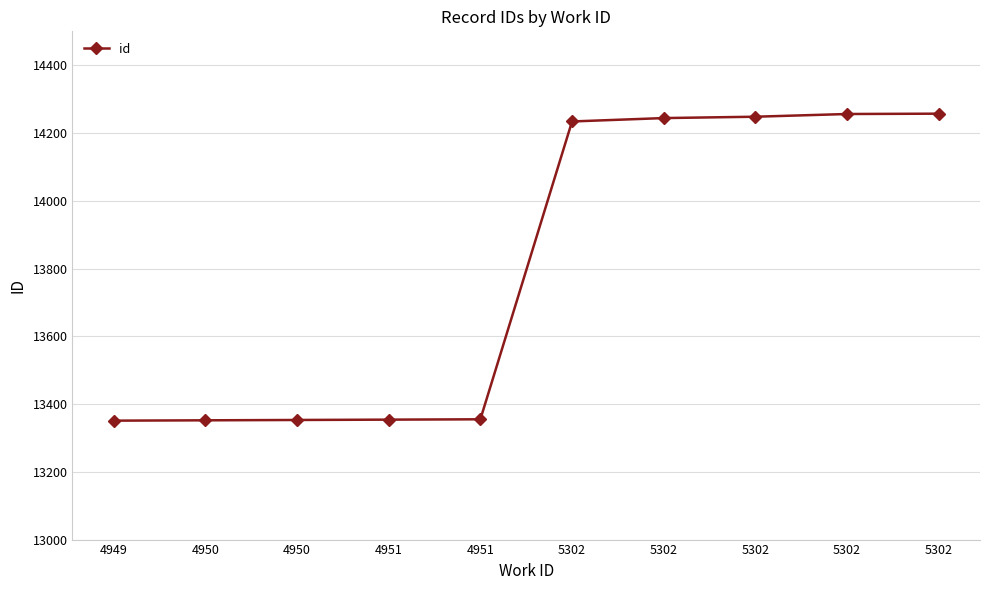

List the labels in order of value, largest first.

5302, 5302, 5302, 5302, 5302, 4951, 4951, 4950, 4950, 4949